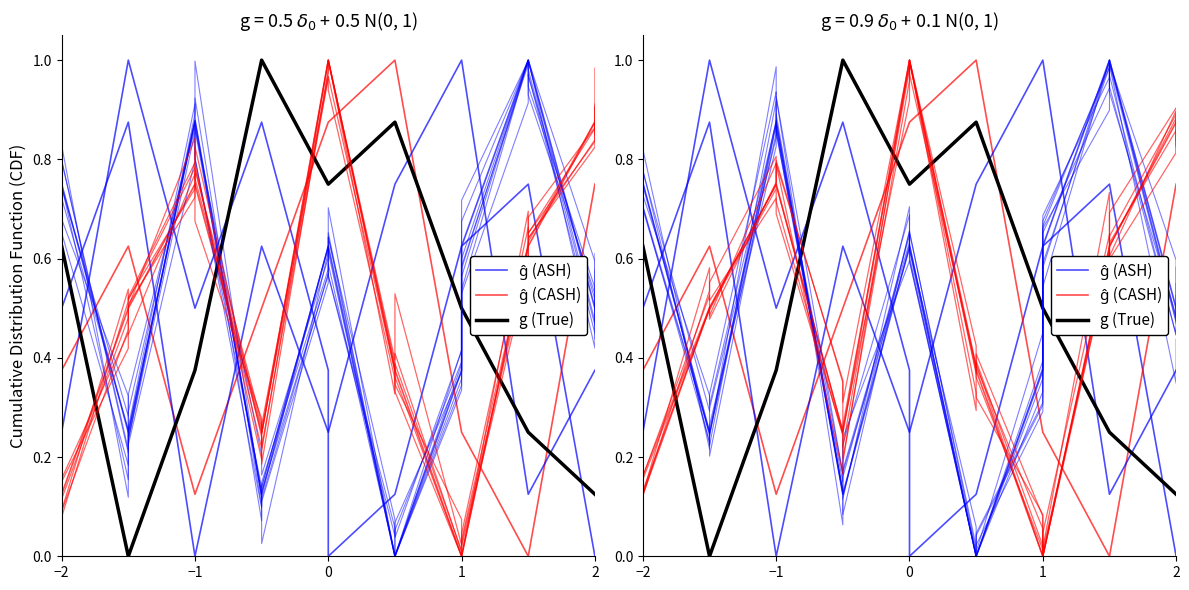

At which category is the sum across all series the highest?

8